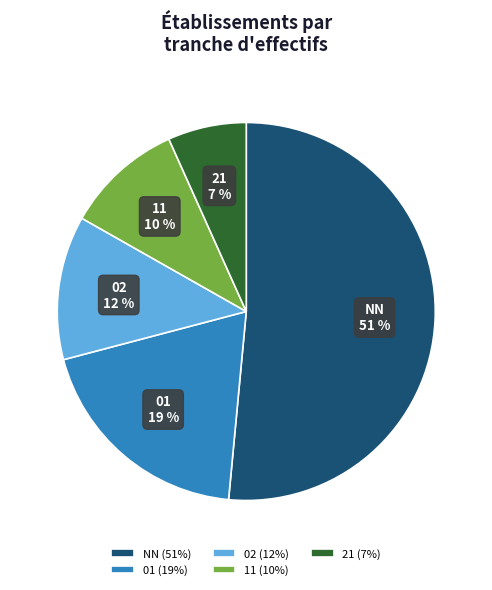

Combined, do NN and 21 account for over 50%?

Yes